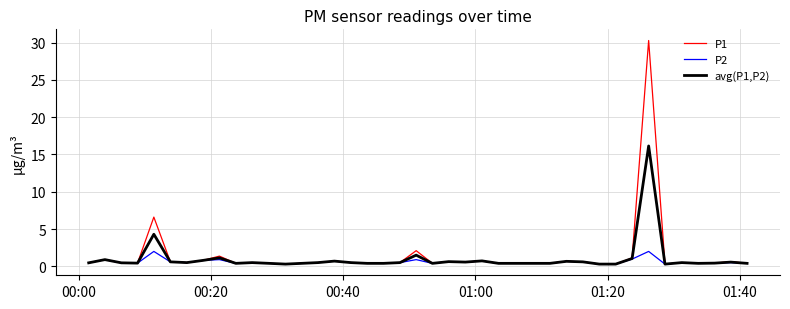

Rank the series by their maximum value, from highest to lowest.

P1, avg(P1,P2), P2